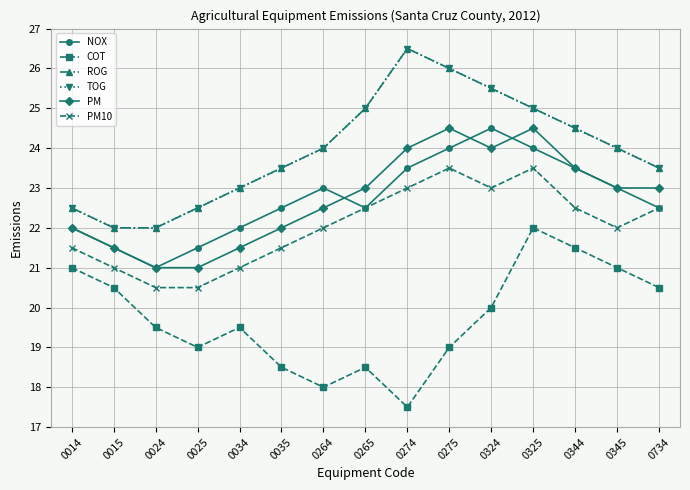

True or false: TOG and NOX intersect in this chart.

False